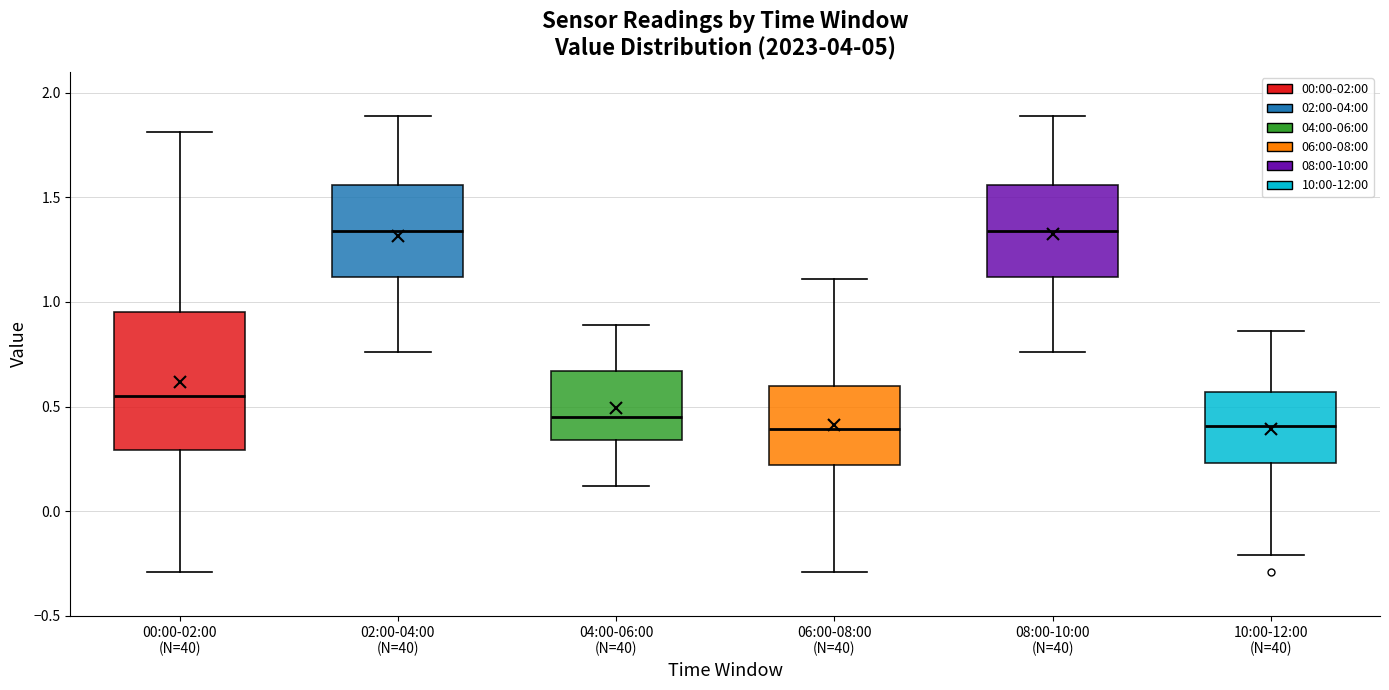

Reading left to right, transcribe this box plot: for each box, give where its median line is, the range the box spans, and where its two whiskers end, as read against the y-axis. The values are not printed on the chart, so give them approximately, as read against the axis.

00:00-02:00 (N=40): median 0.55, box 0.30 to 0.95, whiskers -0.30 to 1.80
02:00-04:00 (N=40): median 1.35, box 1.10 to 1.55, whiskers 0.75 to 1.90
04:00-06:00 (N=40): median 0.45, box 0.35 to 0.65, whiskers 0.10 to 0.90
06:00-08:00 (N=40): median 0.40, box 0.20 to 0.60, whiskers -0.30 to 1.10
08:00-10:00 (N=40): median 1.35, box 1.10 to 1.55, whiskers 0.75 to 1.90
10:00-12:00 (N=40): median 0.40, box 0.25 to 0.55, whiskers -0.20 to 0.85